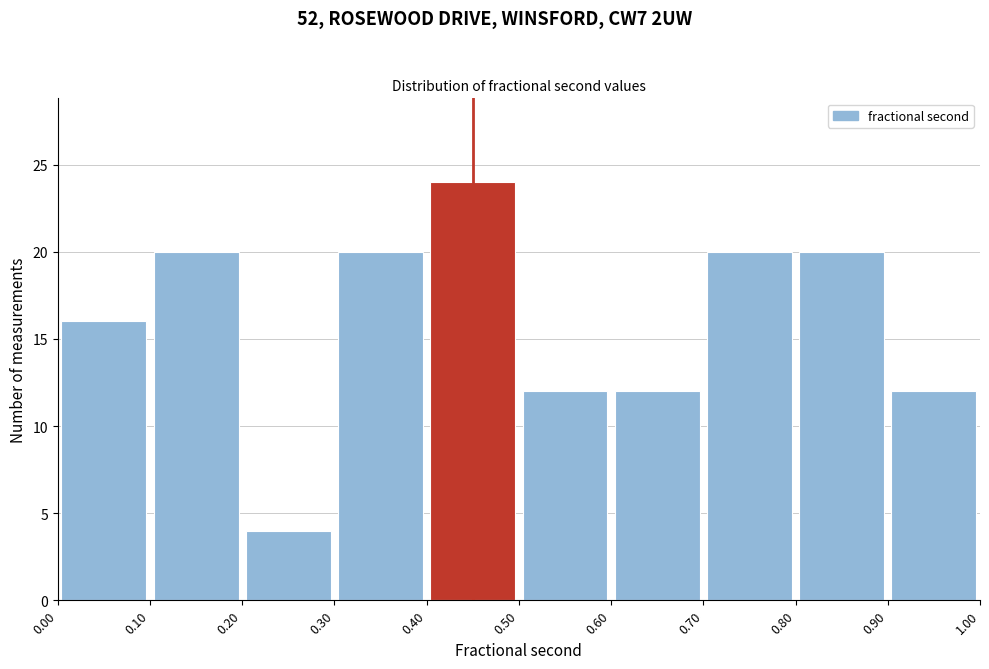

How tall is the bar that spans 0.80 to 0.90 on the x-axis? The values are not printed on the chart, so give them approximately, as read against the axis.

20